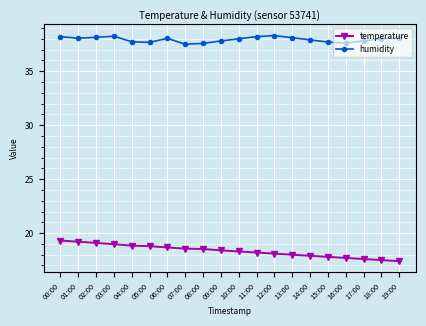

Does the chart display data point markers on the line(s)?

Yes